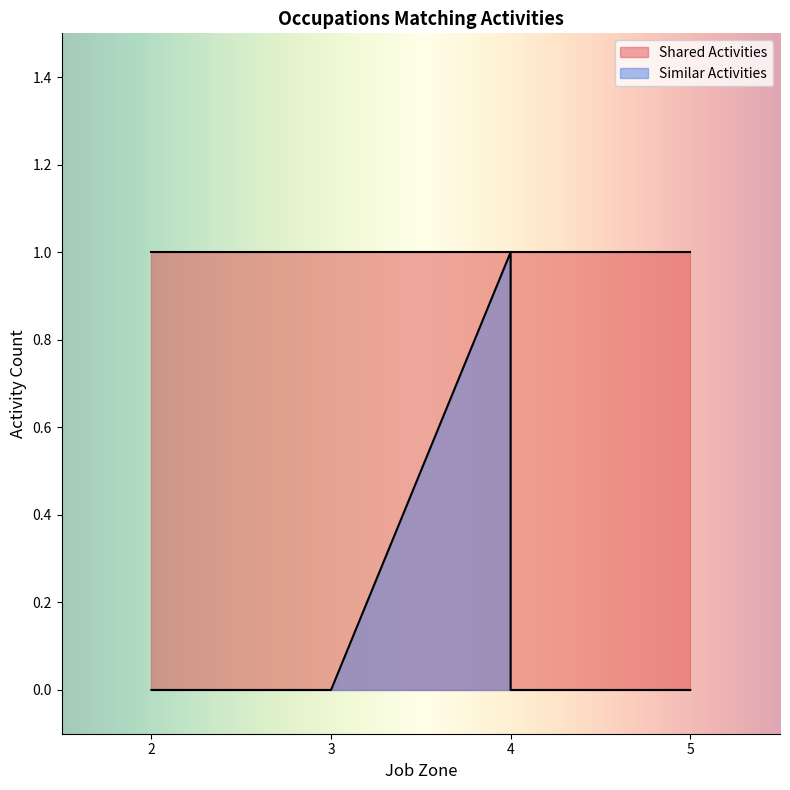

Is it true that Similar Activities equals 0 at Clinical Research Coordinators?

False